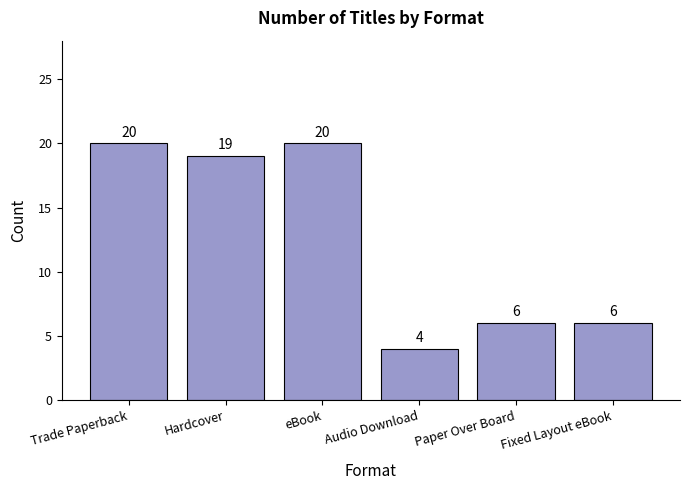

What is the difference between the maximum and second lowest values?

14